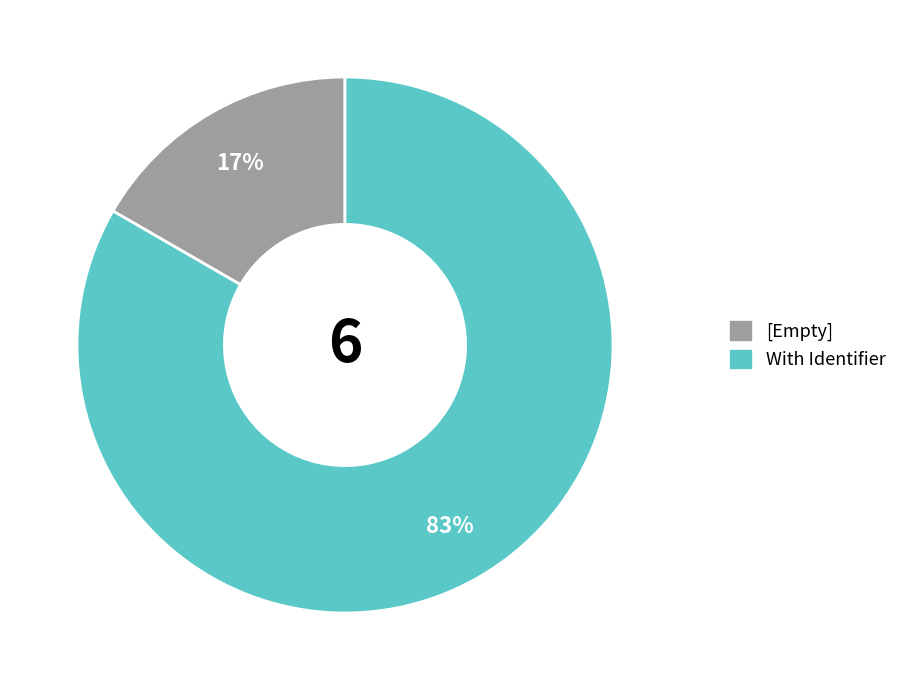

True or false: [Empty] accounts for 17% of the total.

True